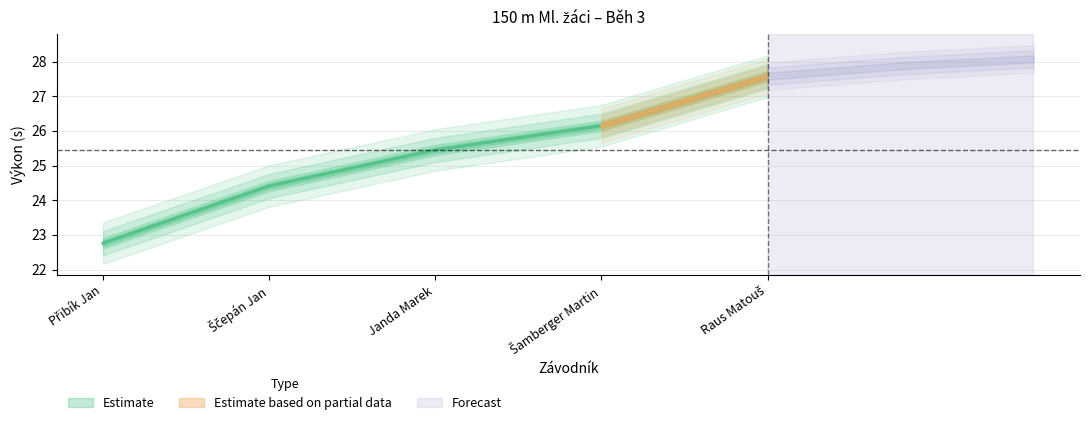

Which label corresponds to the largest value in the chart?

Raus Matouš